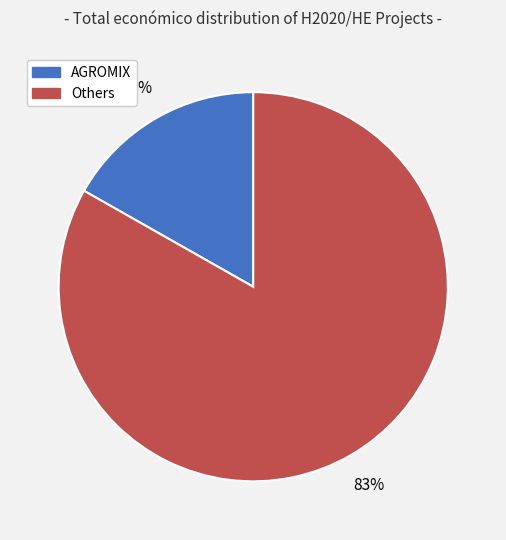

To the nearest percent, what is the average slice percentage?

50%